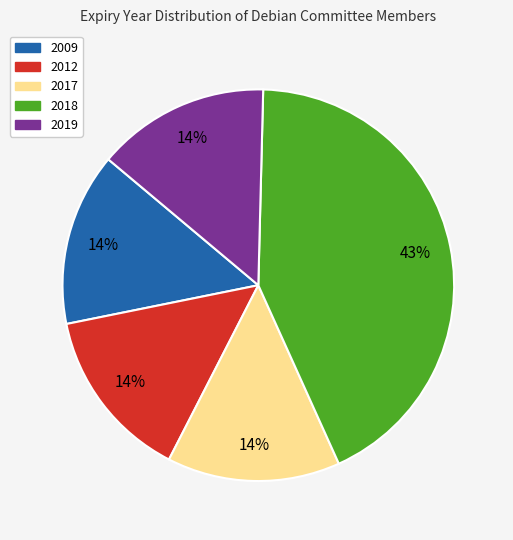

Which has a higher value, 2012 or 2018?

2018